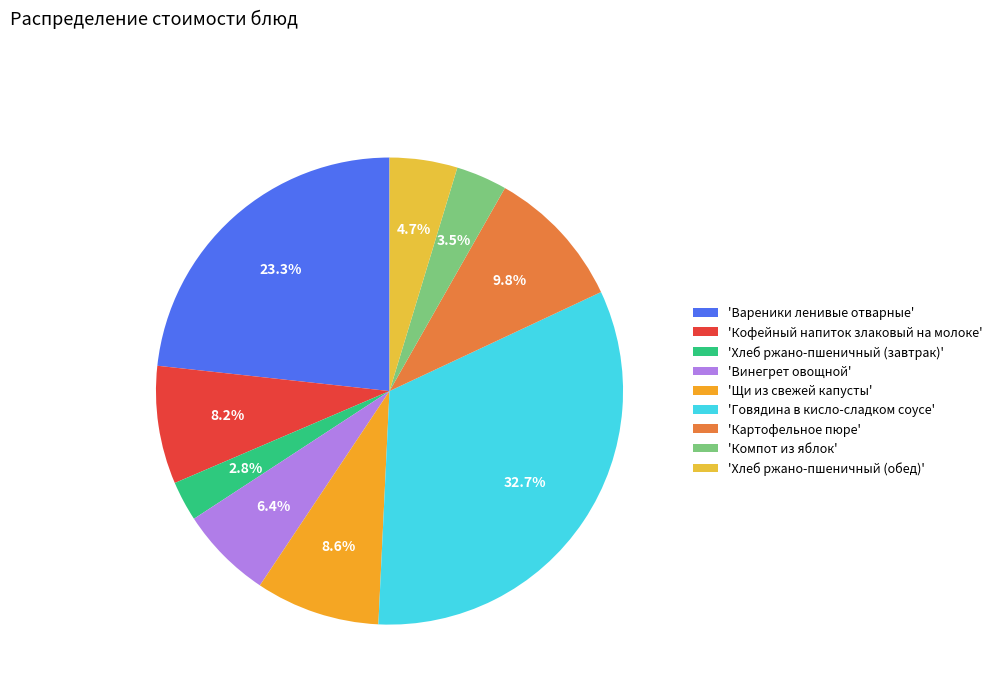

How many slices are in this pie chart?

9